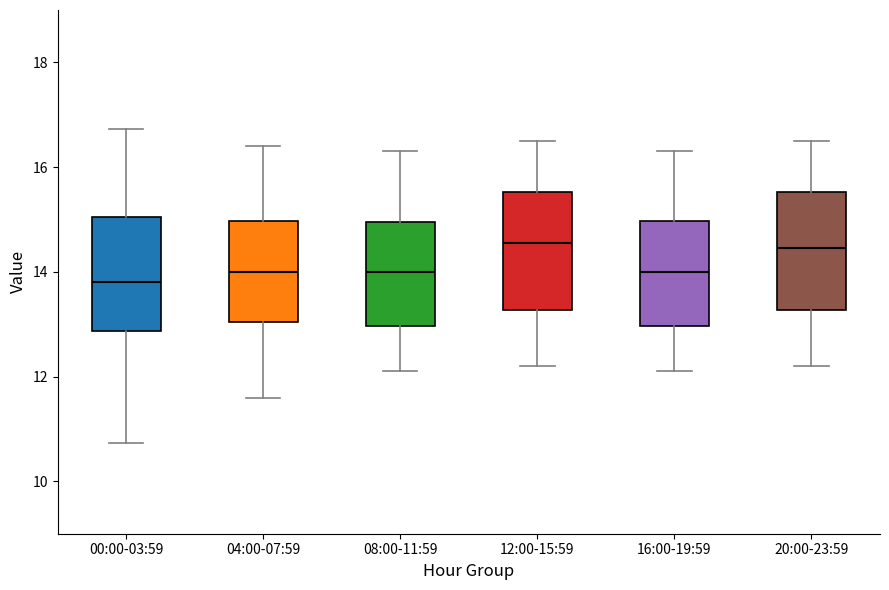

Reading left to right, transcribe this box plot: for each box, give where its median line is, the range the box spans, and where its two whiskers end, as read against the y-axis. The values are not printed on the chart, so give them approximately, as read against the axis.

00:00-03:59: median 13.8, box 12.8 to 15.0, whiskers 10.8 to 16.8
04:00-07:59: median 14.0, box 13.0 to 15.0, whiskers 11.6 to 16.4
08:00-11:59: median 14.0, box 13.0 to 15.0, whiskers 12.2 to 16.4
12:00-15:59: median 14.6, box 13.2 to 15.6, whiskers 12.2 to 16.6
16:00-19:59: median 14.0, box 13.0 to 15.0, whiskers 12.2 to 16.4
20:00-23:59: median 14.4, box 13.2 to 15.6, whiskers 12.2 to 16.6